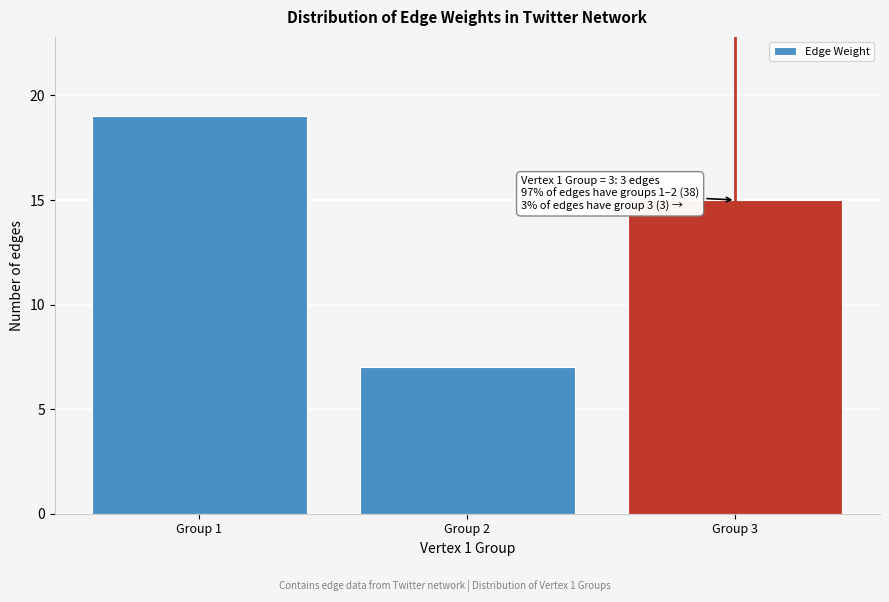

Reading left to right, transcribe all the data shown in this chart.

Group 1=19	Group 2=7	Group 3=15